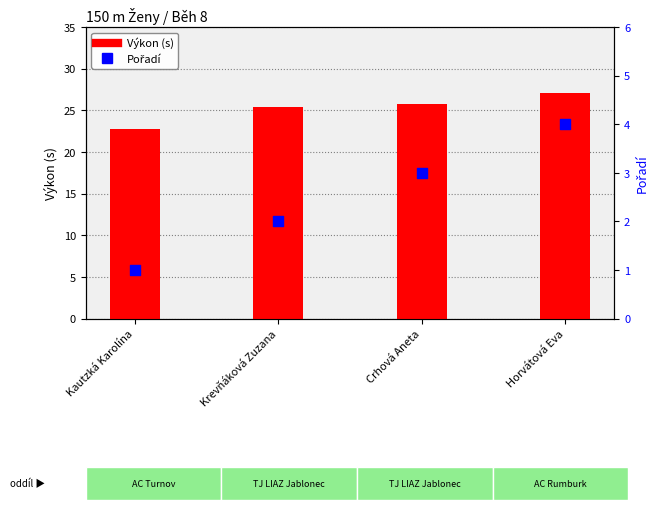

Is the value of Výkon at Krevňáková Zuzana greater than the value of Pořadí at Crhová Aneta?

Yes